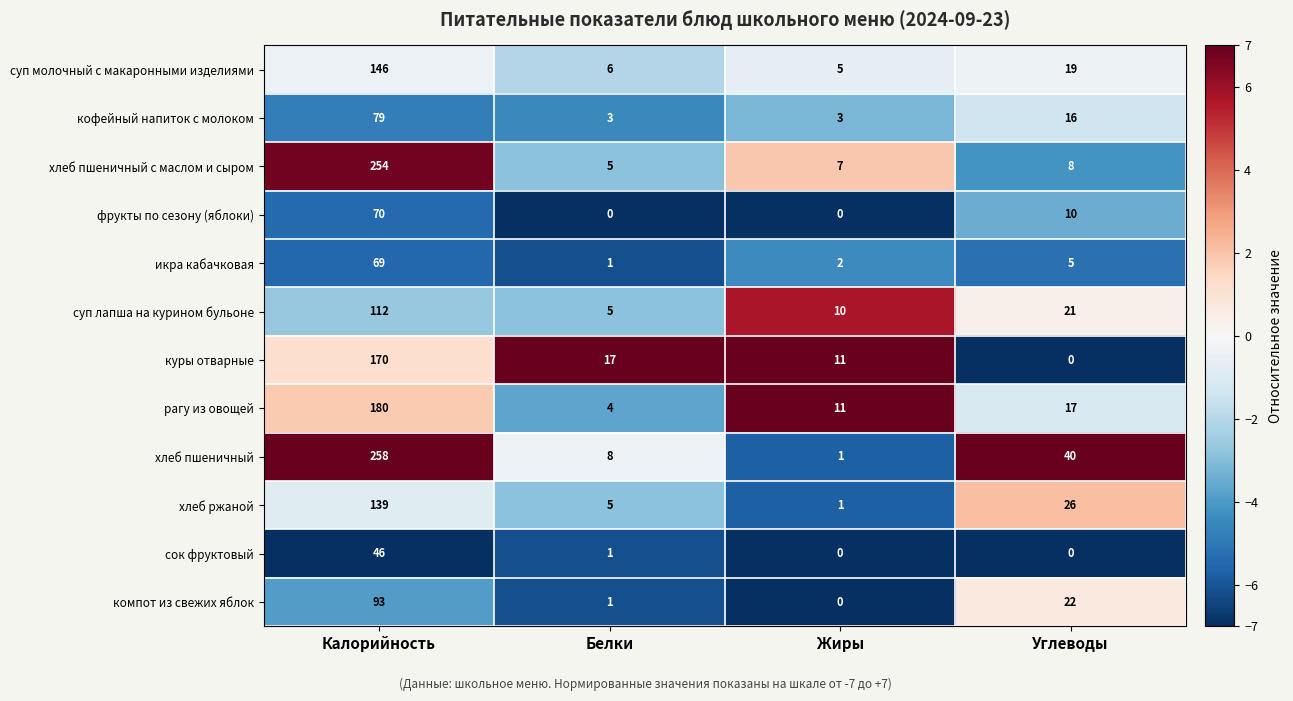

What is the highest value of the сок фруктовый series?

46